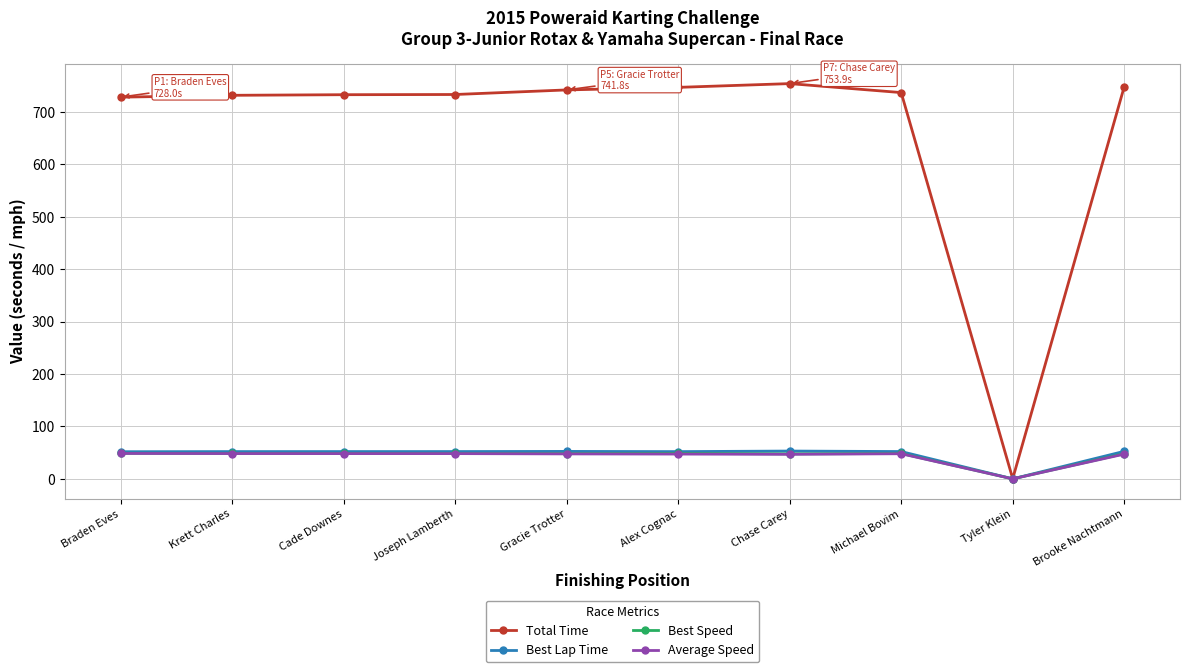

Is it true that Total Time equals 733.1 at Joseph Lamberth?

True